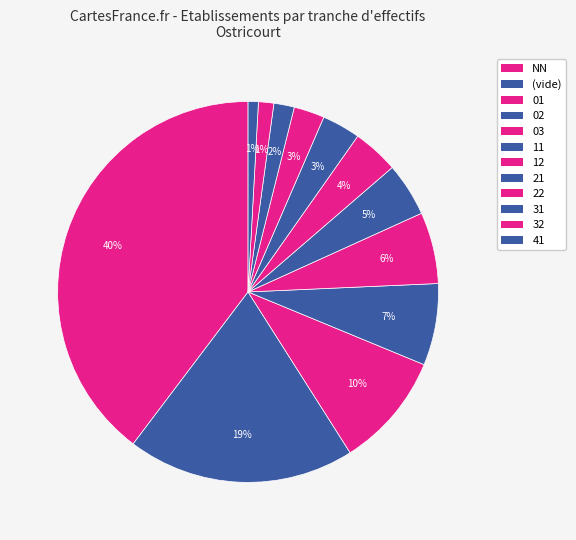

Is it true that 12 is 4% of the pie?

True